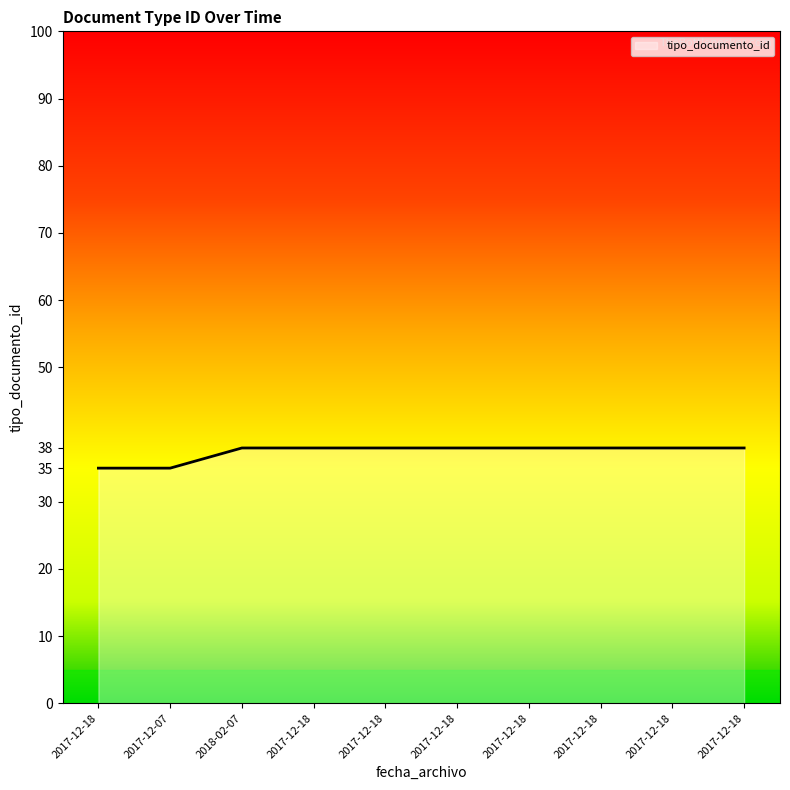

What is the average value?

37